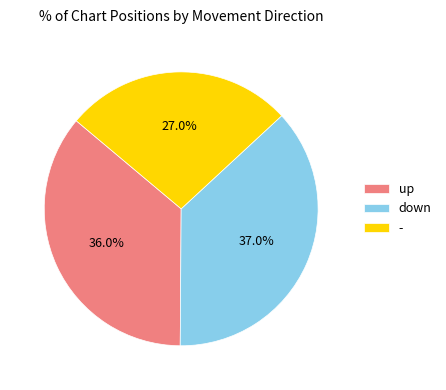

What percentage do down and - together represent?

64.0%